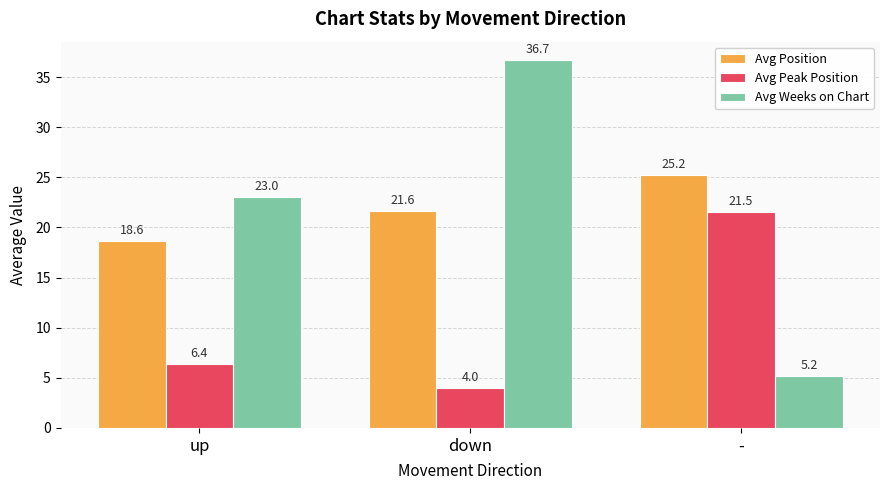

What is the label of the 3rd bar from the left?

-